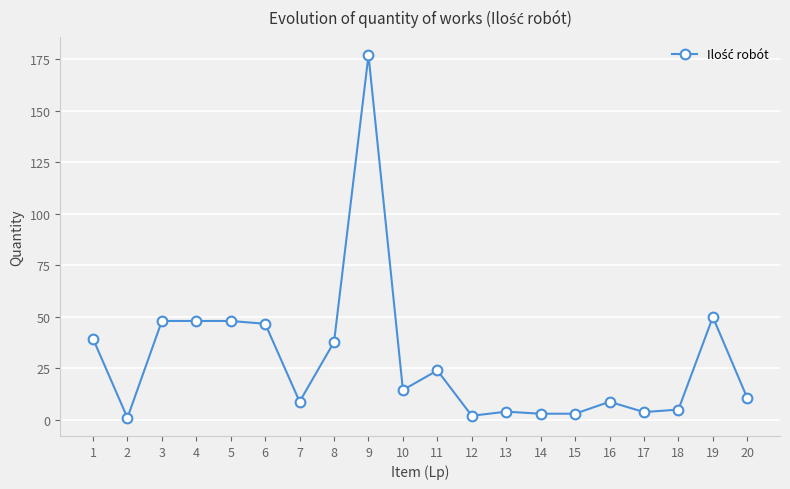

What is the smallest value displayed?

1.0